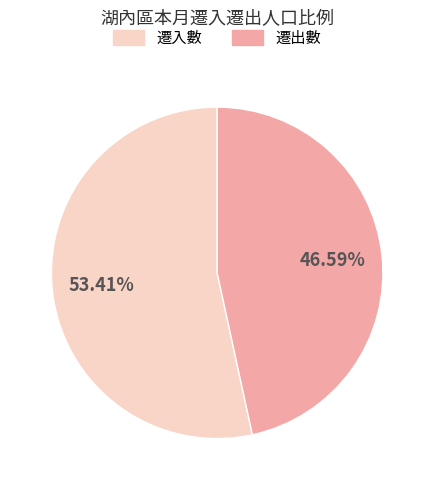

Do 遷出數 and 遷入數 together represent more than half of the pie?

Yes